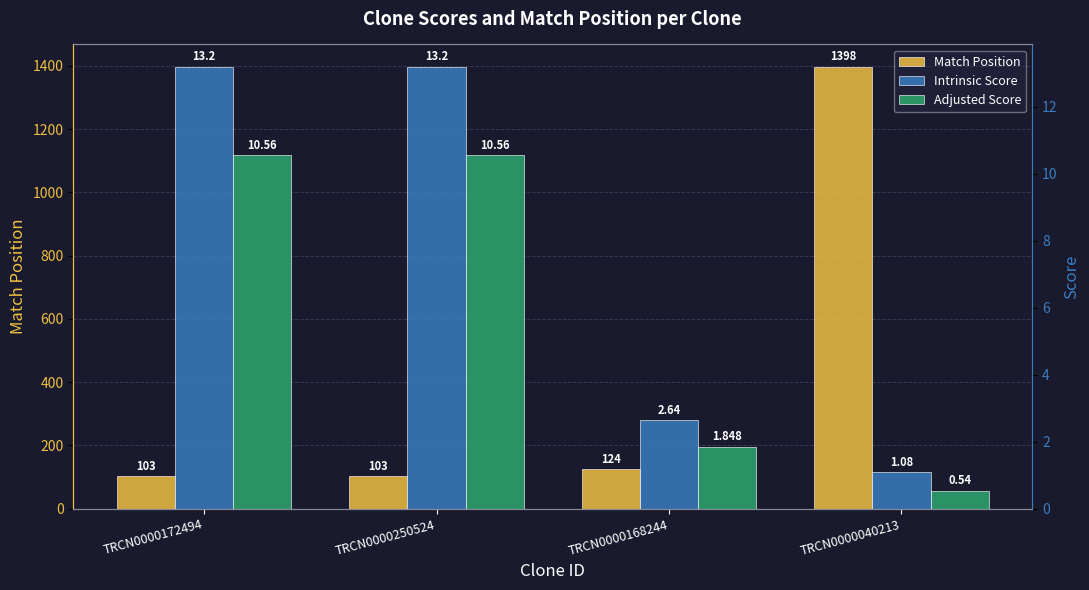

True or false: Intrinsic Score has a value of 9.2 at TRCN0000250524.

False